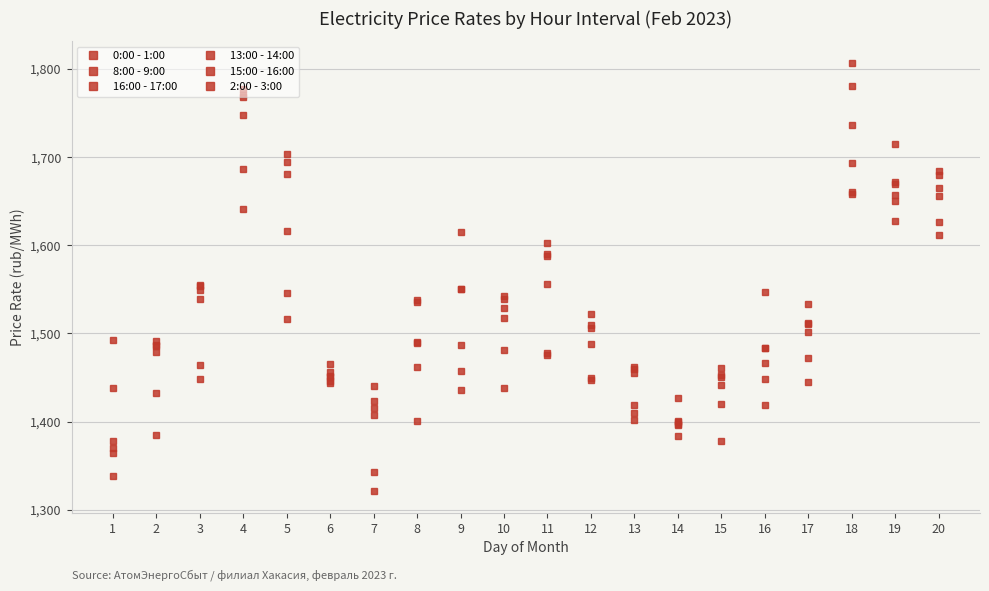

At which label is 0:00 - 1:00 closest to 1490?

11